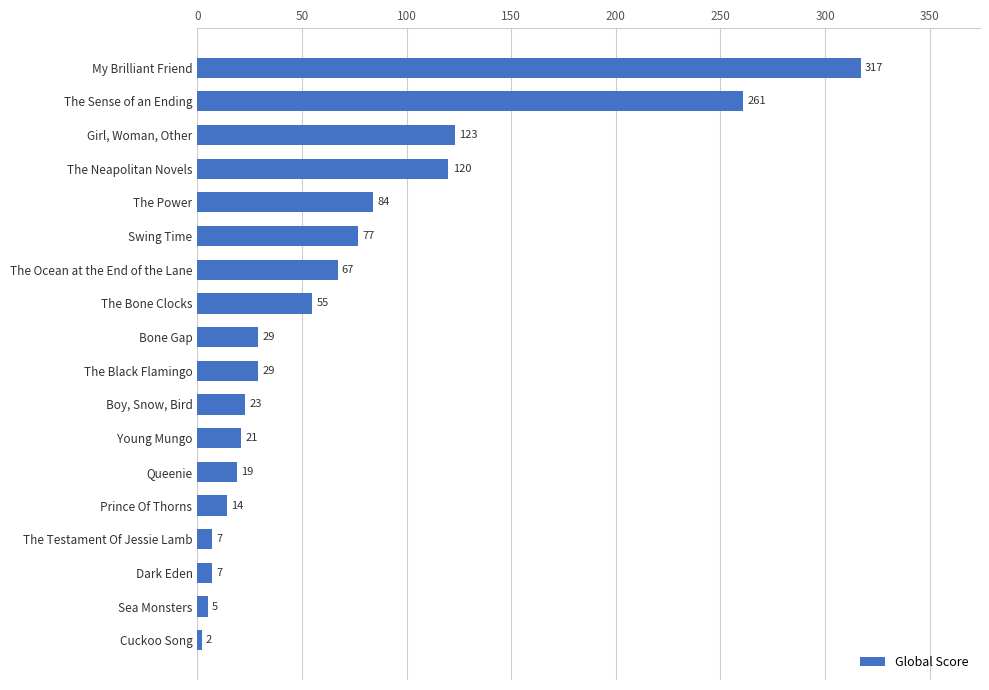

Reading top to bottom, what are all the values shown in this chart?

My Brilliant Friend=317	The Sense of an Ending=261	Girl, Woman, Other=123	The Neapolitan Novels=120	The Power=84	Swing Time=77	The Ocean at the End of the Lane=67	The Bone Clocks=55	Bone Gap=29	The Black Flamingo=29	Boy, Snow, Bird=23	Young Mungo=21	Queenie=19	Prince Of Thorns=14	The Testament Of Jessie Lamb=7	Dark Eden=7	Sea Monsters=5	Cuckoo Song=2